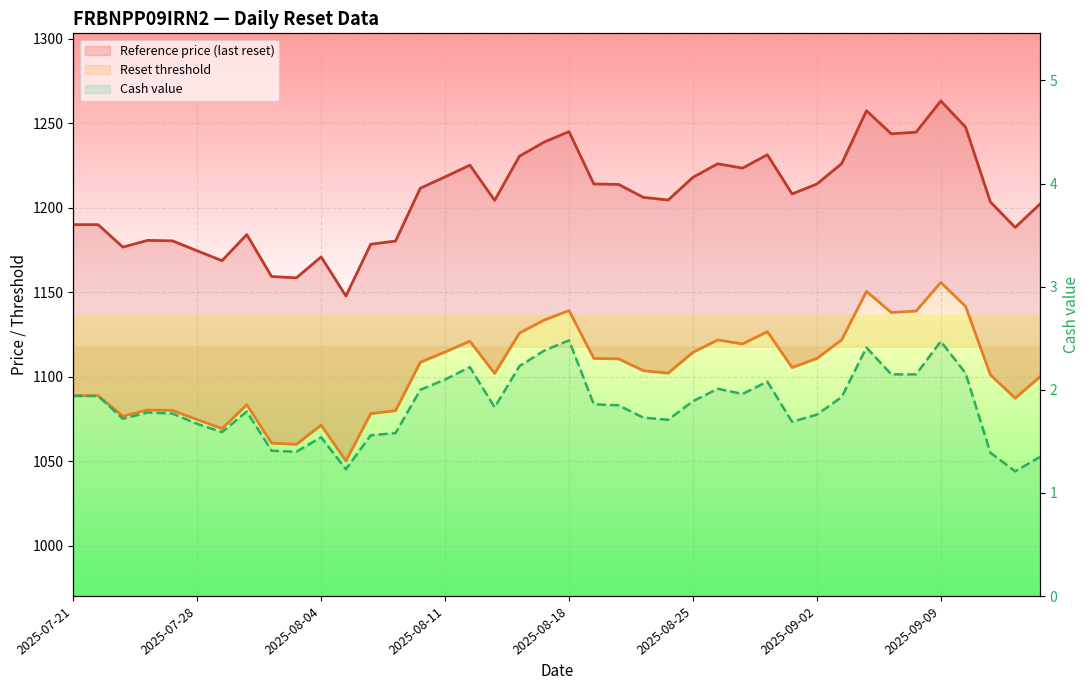

True or false: Cash value has more than 2 interior local peaks.

True